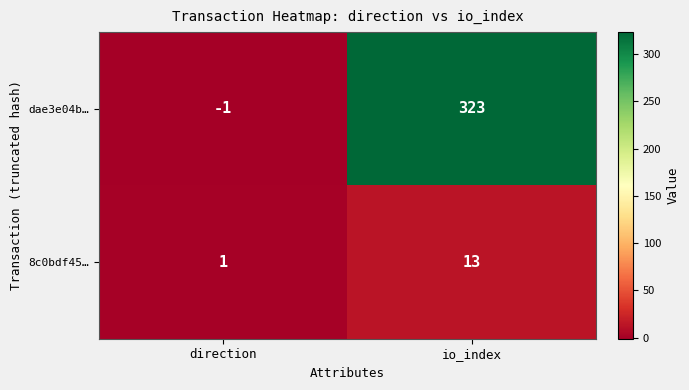

Is it true that dae3e04b… equals -1 at direction?

True